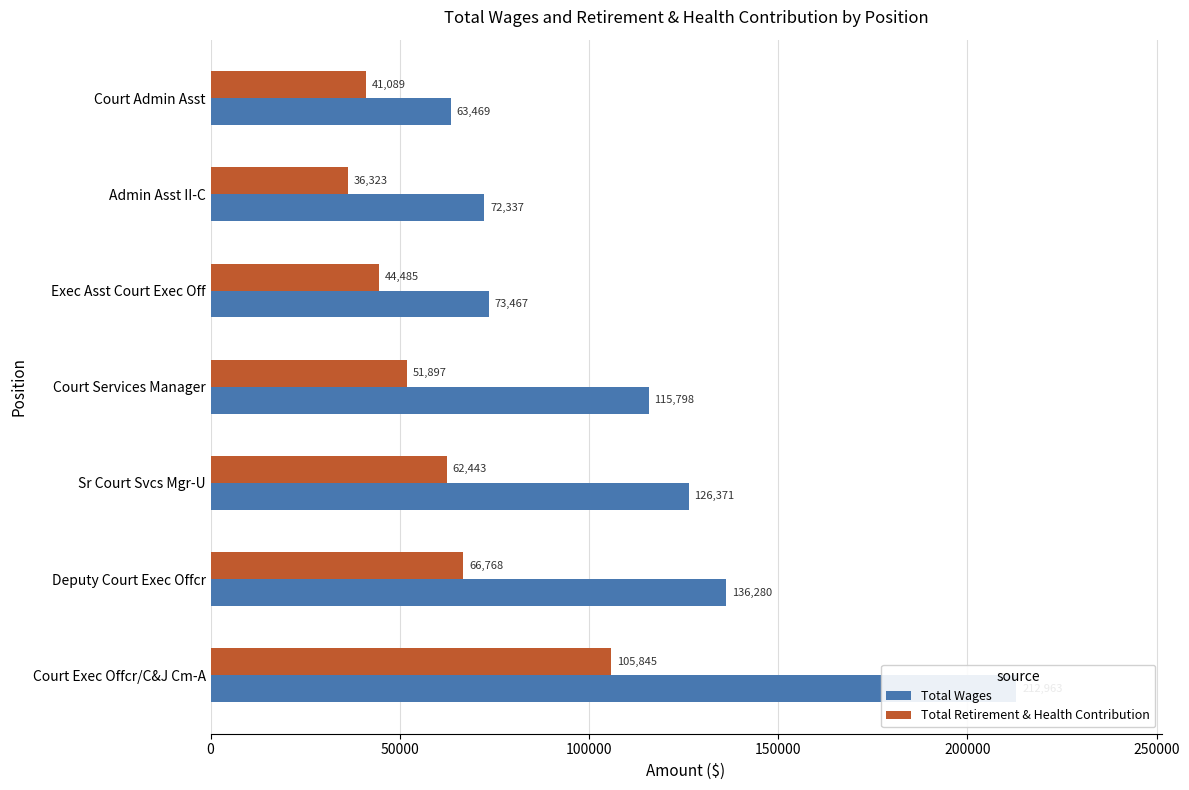

How many bars are there in each group?

2